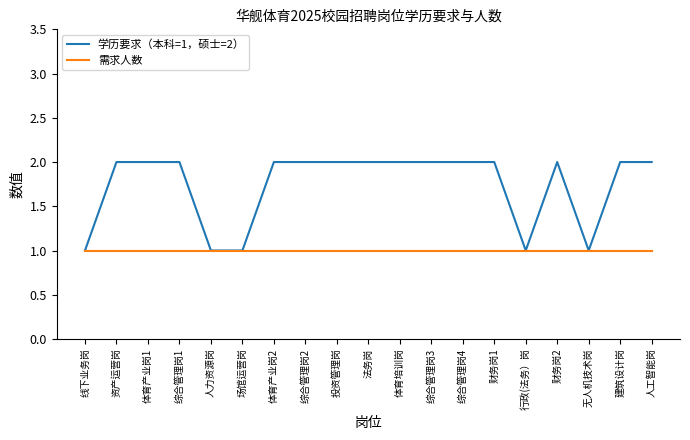

Reading right to left, extract all data points from this chart.

学历要求（本科=1，硕士=2）: 2	2	1	2	1	2	2	2	2	2	2	2	2	1	1	2	2	2	1
需求人数: 1	1	1	1	1	1	1	1	1	1	1	1	1	1	1	1	1	1	1